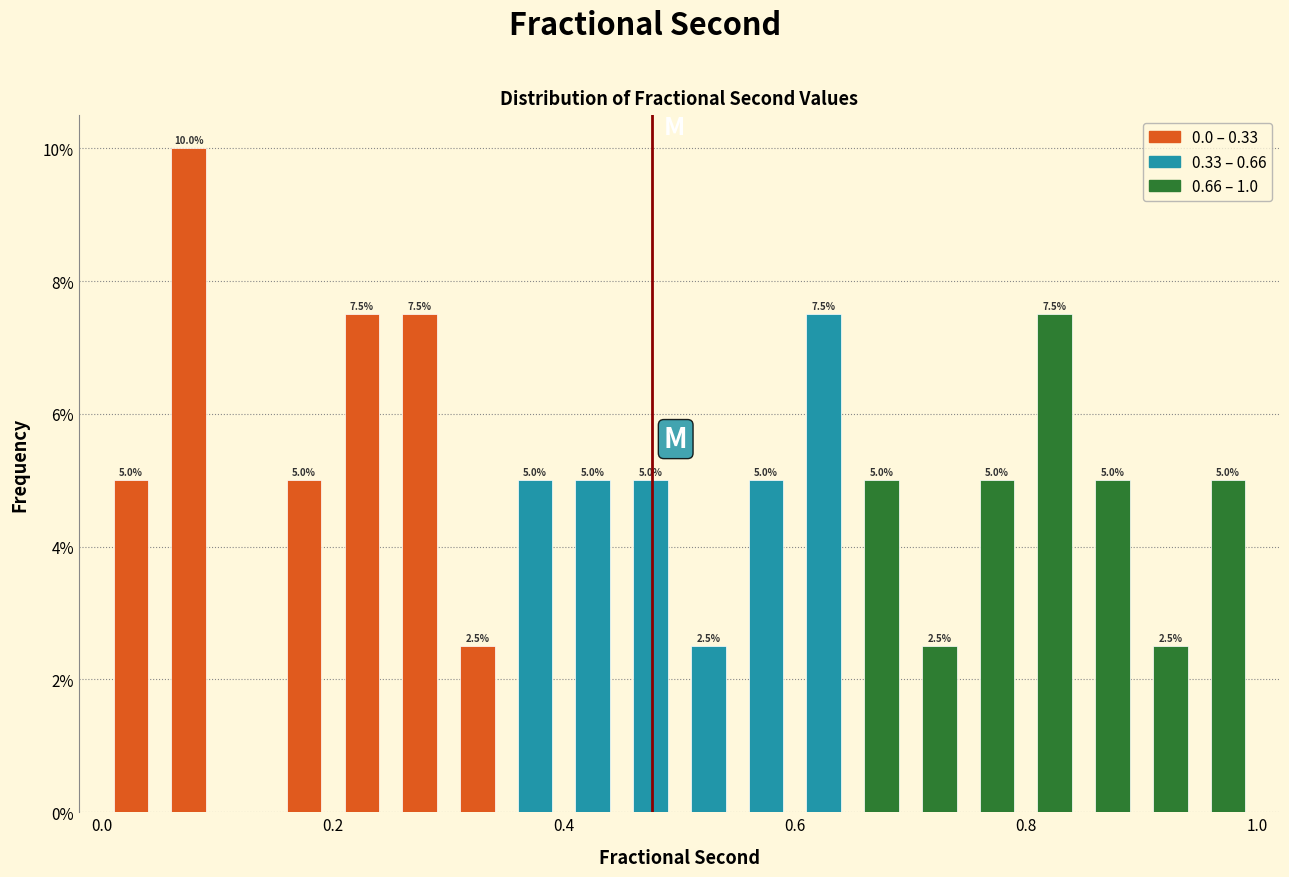

Around what value on the x-axis is the tallest bar? Give the approximate position of its centre, as read against the axis.

0.08